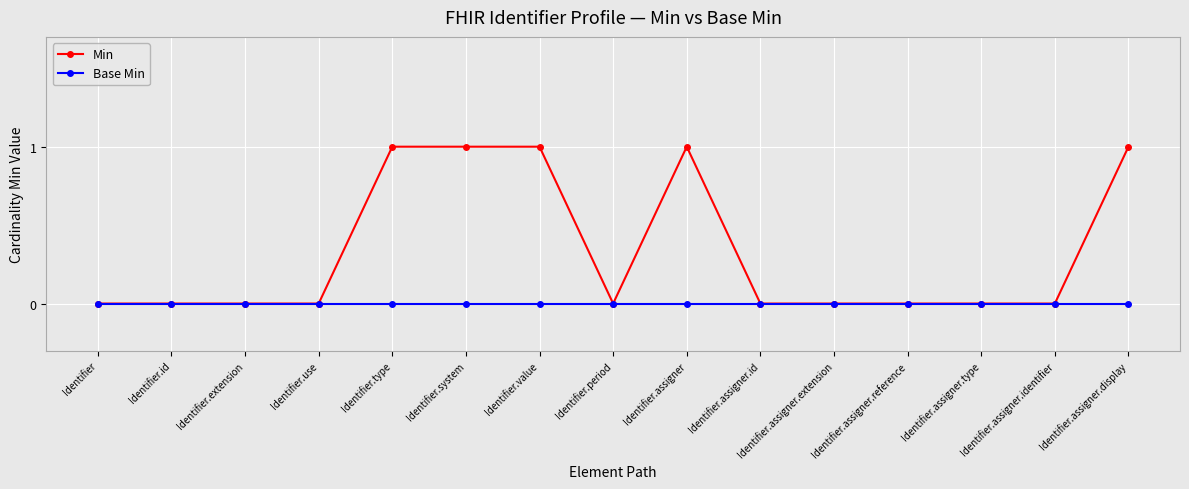

Which series has the largest range (max minus min)?

Min